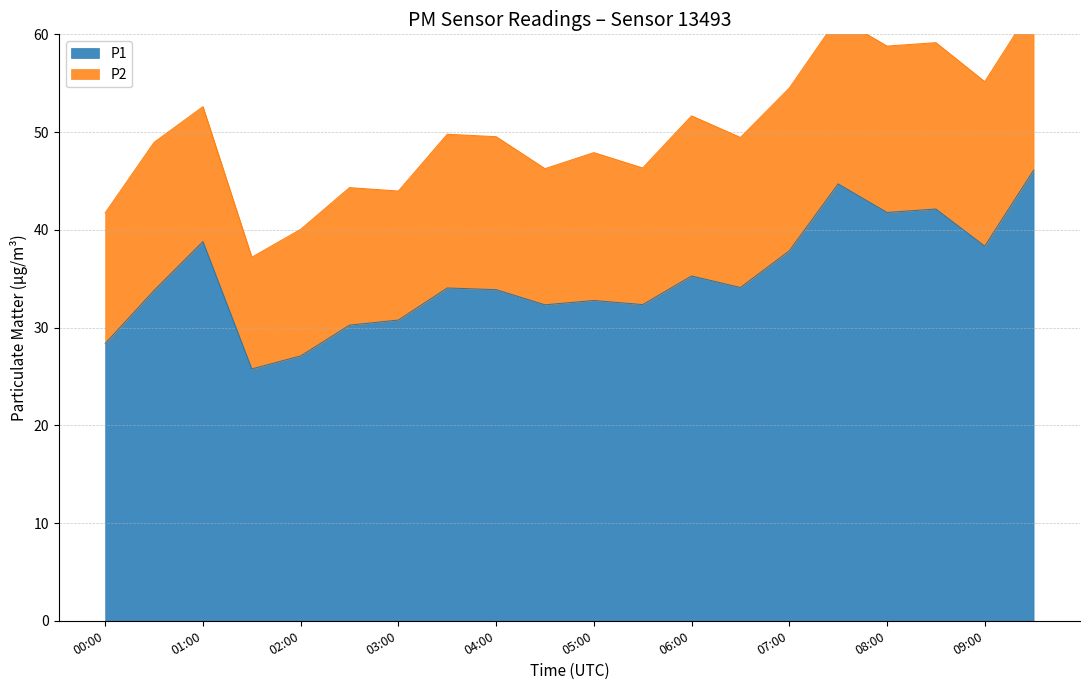

Rank the categories by value from lowest to highest.

01:30, 02:00, 00:00, 02:30, 03:00, 04:30, 05:30, 05:00, 00:30, 04:00, 03:30, 06:30, 06:00, 07:00, 09:00, 01:00, 08:00, 08:30, 07:30, 09:30